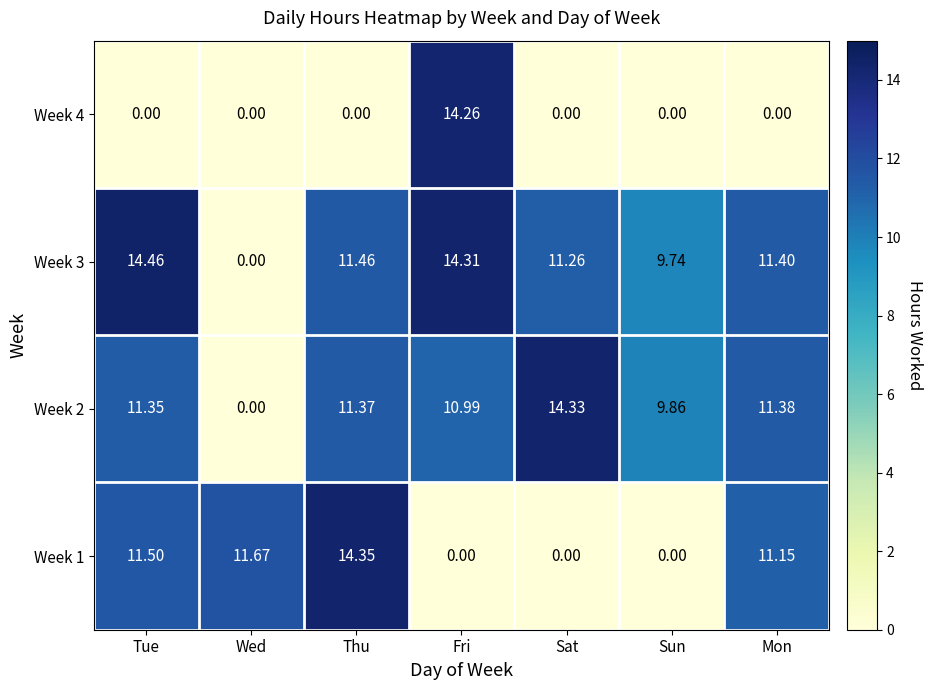

At which label does Week 2 reach its peak?

Sat